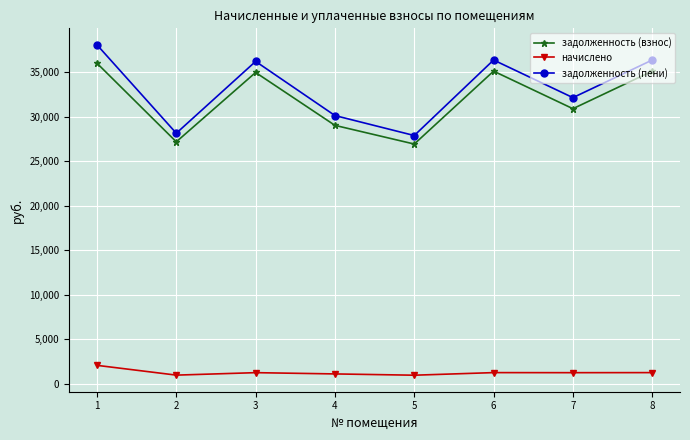

Is it true that задолженность (пени) equals 15891.1 at 1?

False